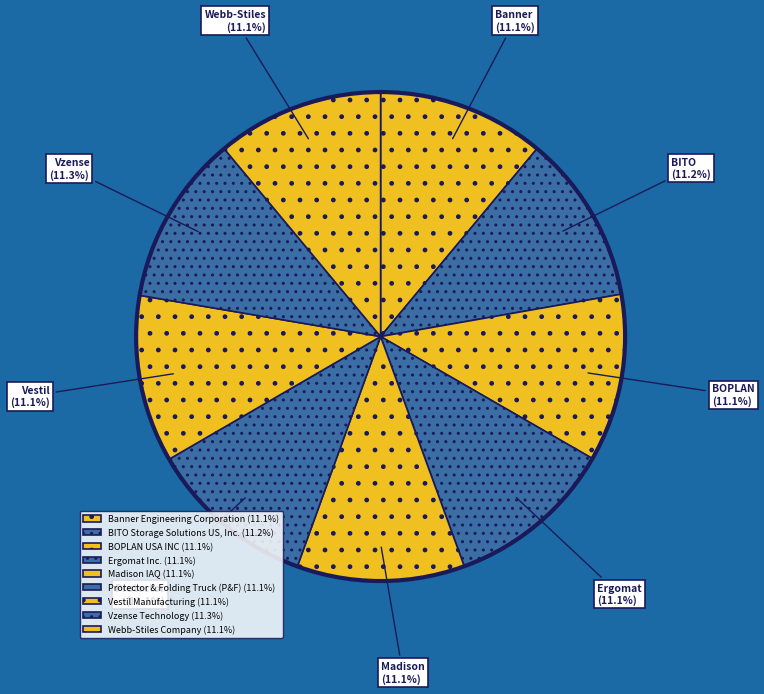

Does Madison IAQ represent more than half of the total?

No